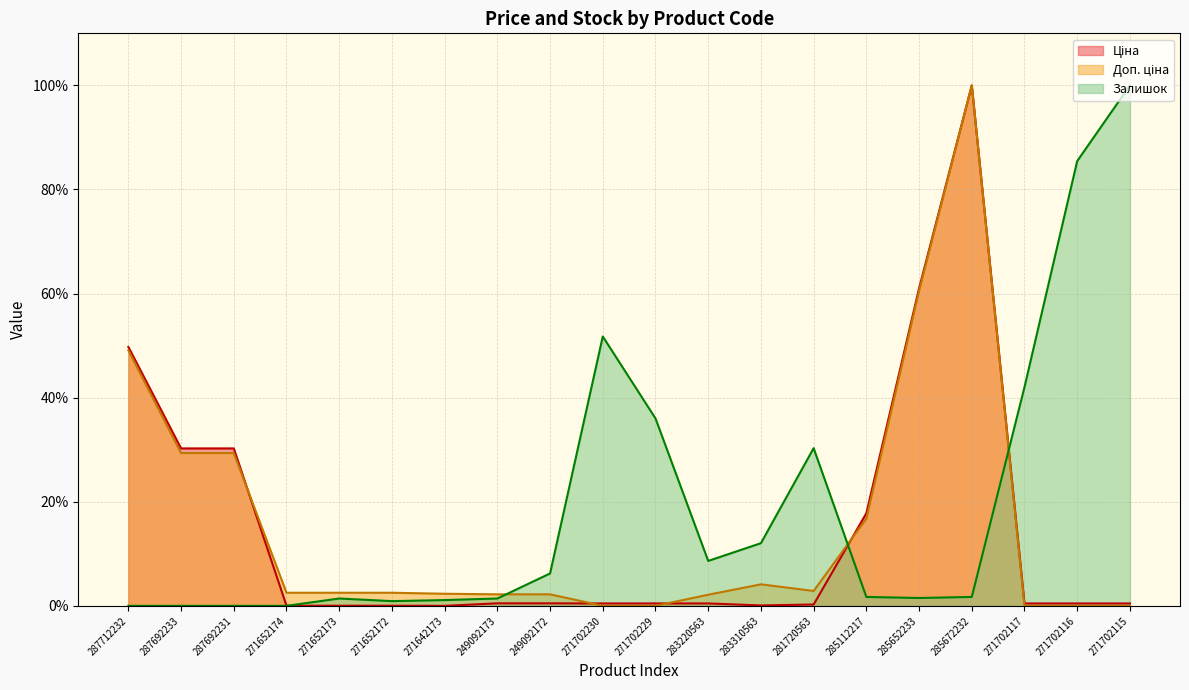

What is the average value of the Ціна series?

14.7